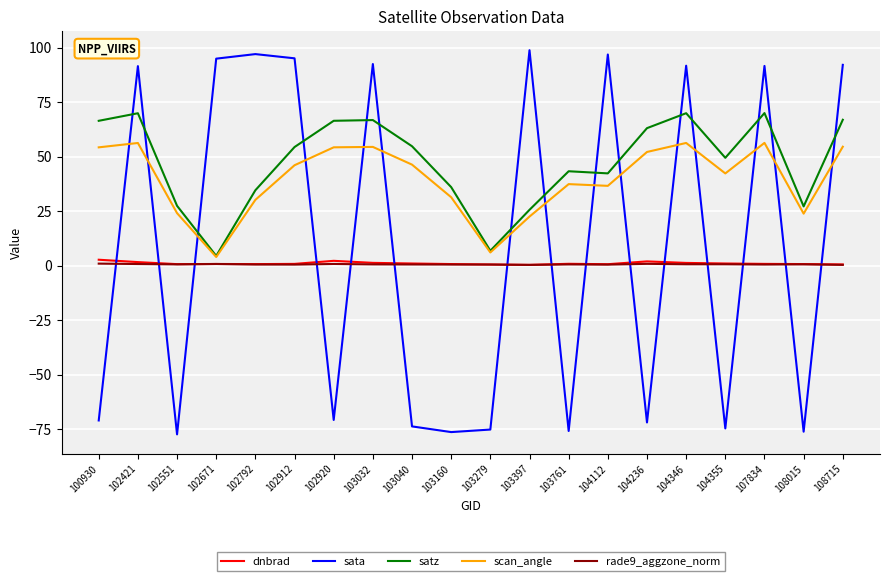

Read the satz value at 102671.

4.5